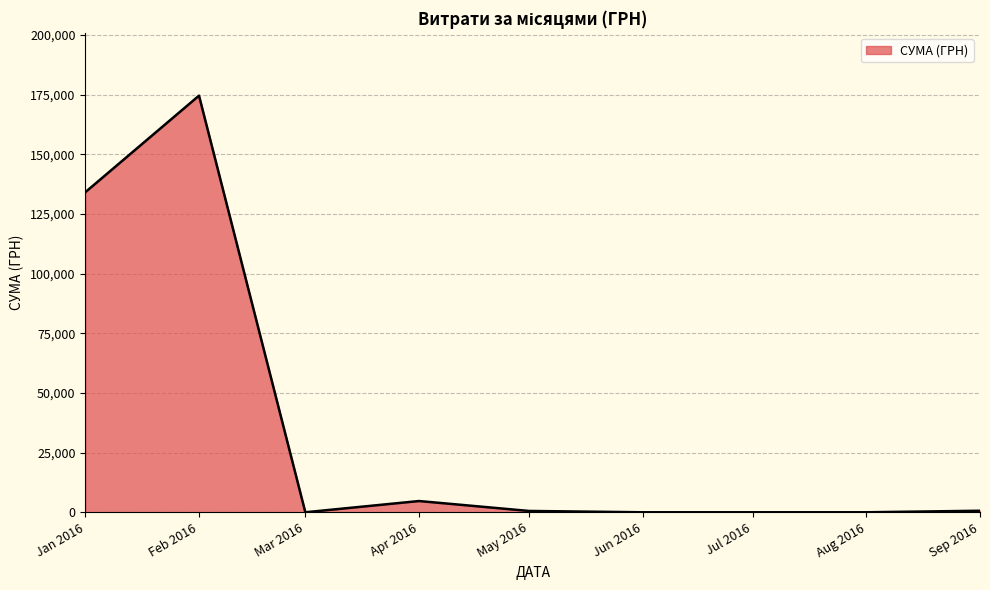

At which label is the value closest to 87273?

Jan 2016